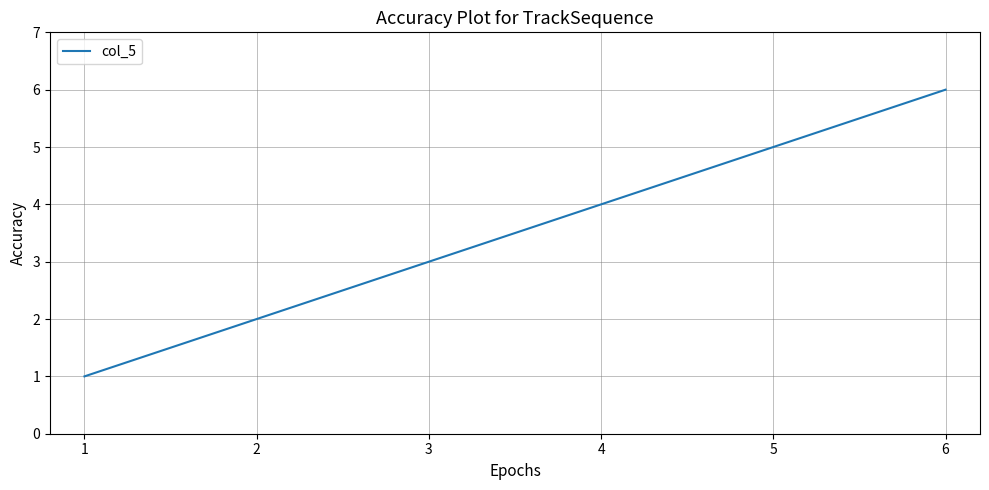

Rank the categories by value from highest to lowest.

6, 5, 4, 3, 2, 1